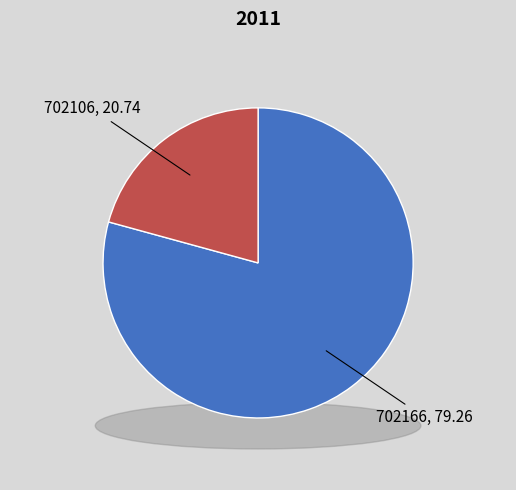

To the nearest percent, what is the difference between the 702106 and 702166 slice percentages?

59%